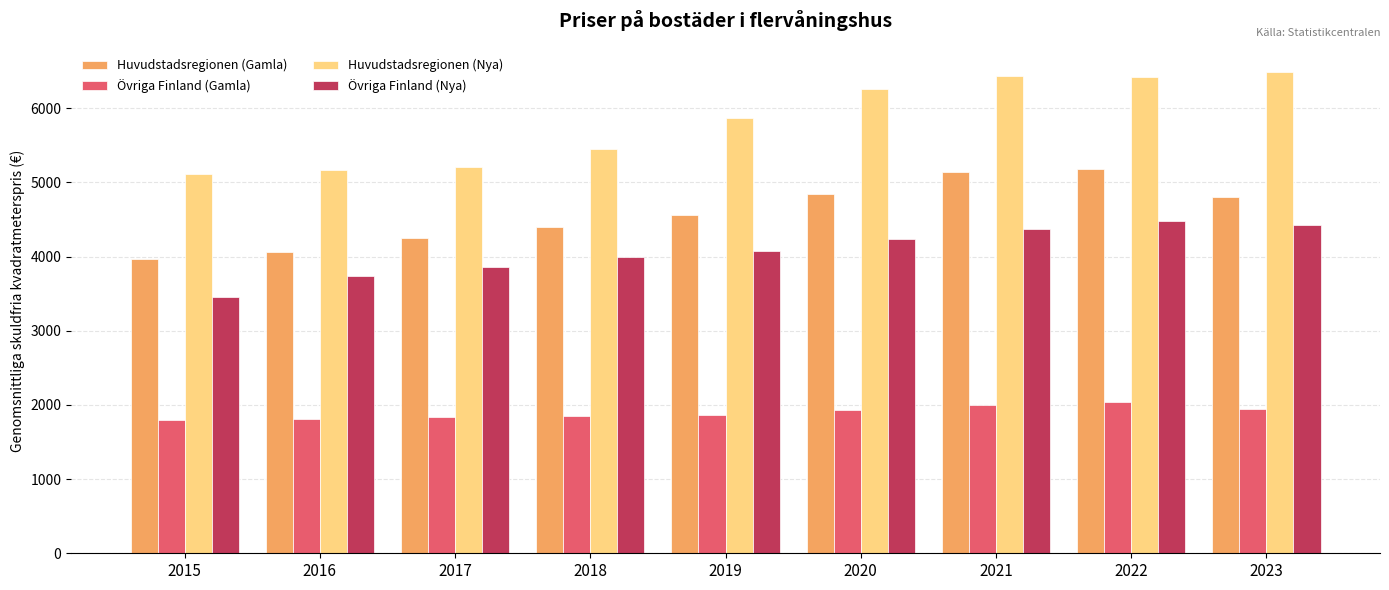

The value of Huvudstadsregionen (Gamla) at 2019 is 6071. True or false?

False